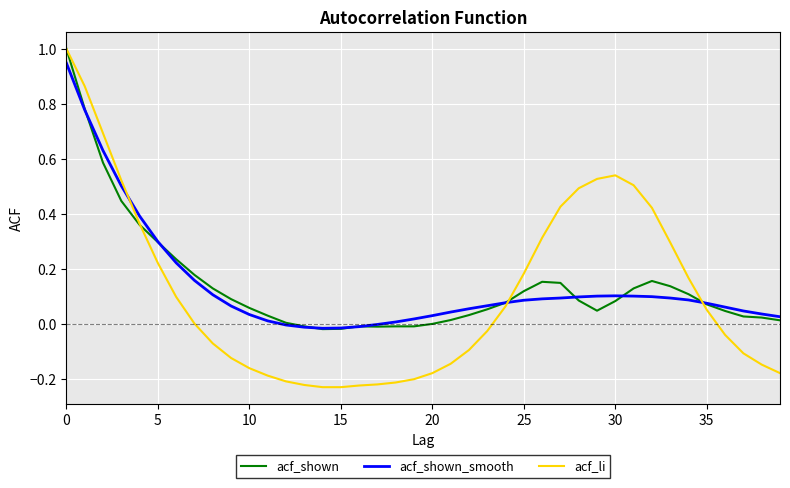

True or false: acf_shown_smooth and acf_li intersect in this chart.

True